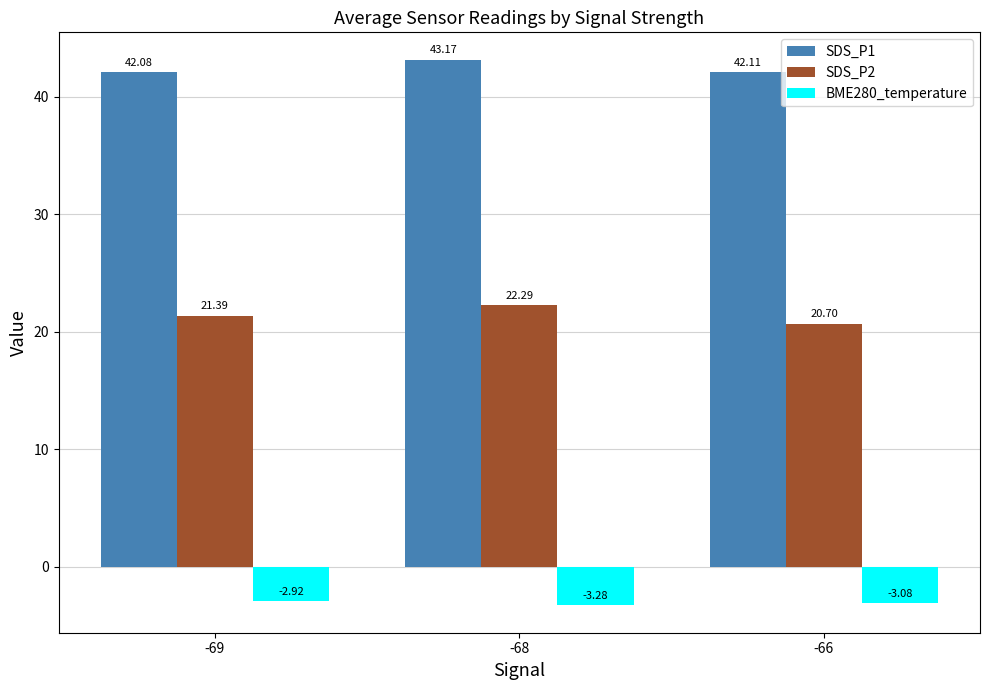

Count the number of data series in this chart.

3